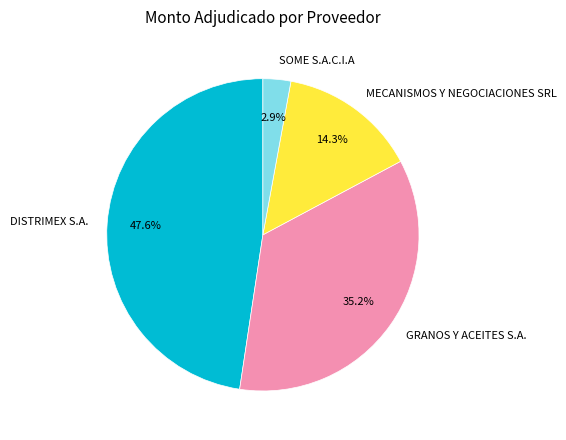

To the nearest percent, what portion does GRANOS Y ACEITES S.A. represent?

35%